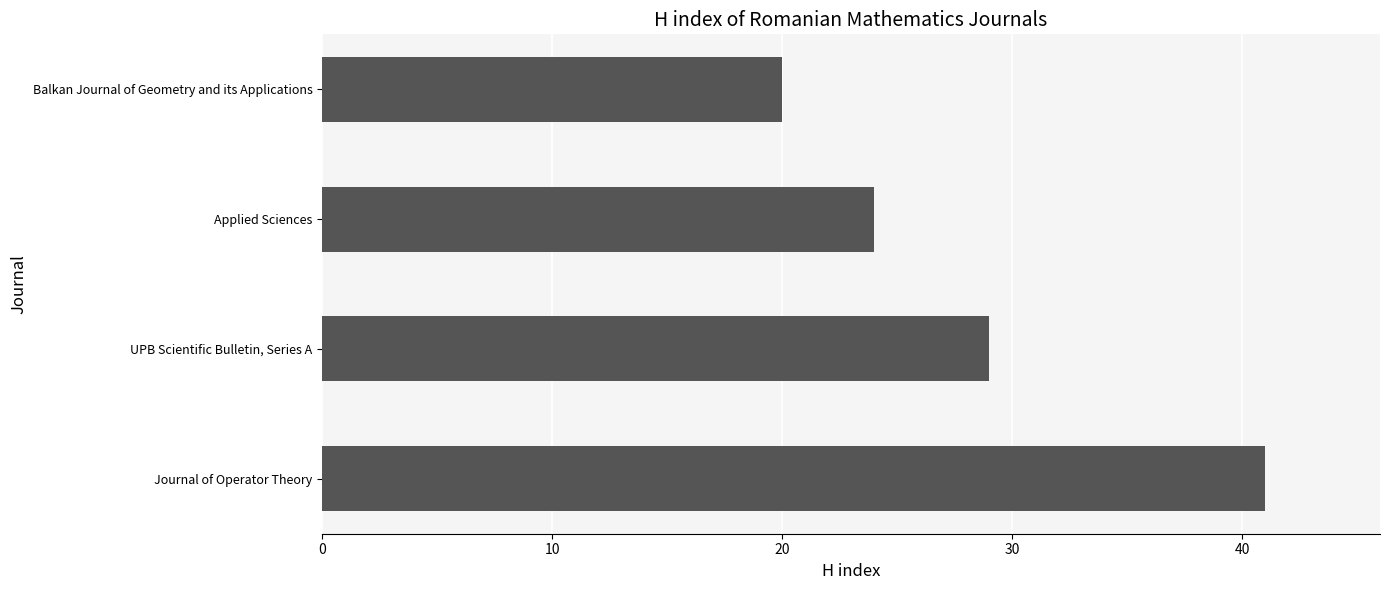

What is the change in value from UPB Scientific Bulletin, Series A to Balkan Journal of Geometry and its Applications?

-9